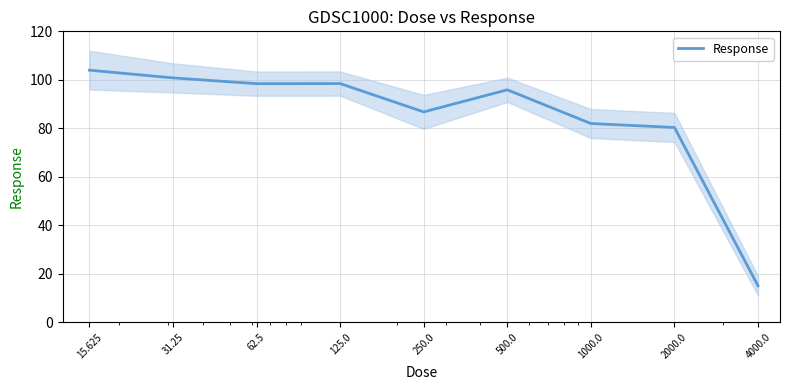

Is this an area chart (filled region under the line)?

No